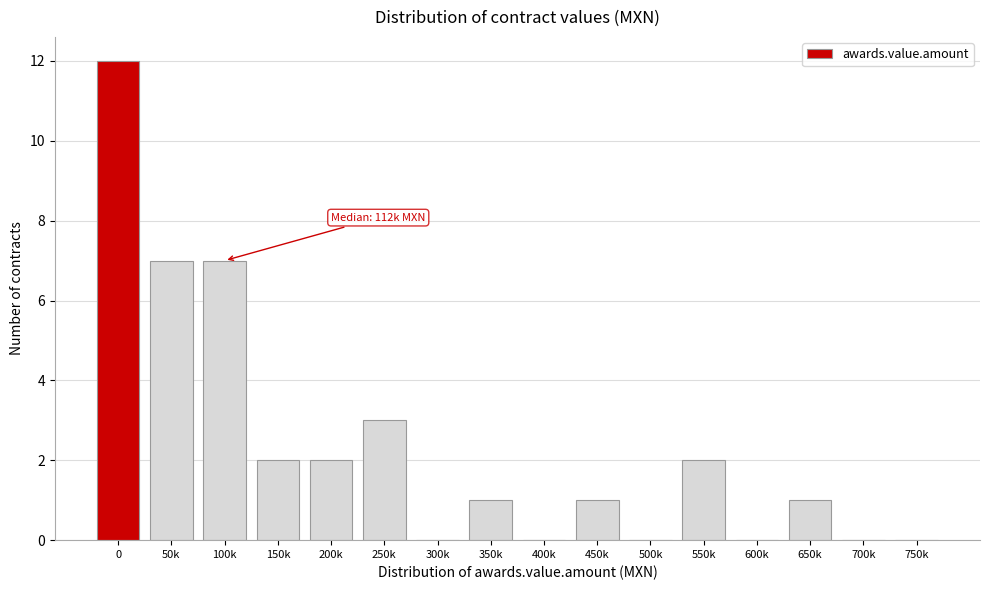

Reading left to right, what are all the values shown in this chart?

0=12	50k=7	100k=7	150k=2	200k=2	250k=3	300k=0	350k=1	400k=0	450k=1	500k=0	550k=2	600k=0	650k=1	700k=0	750k=0